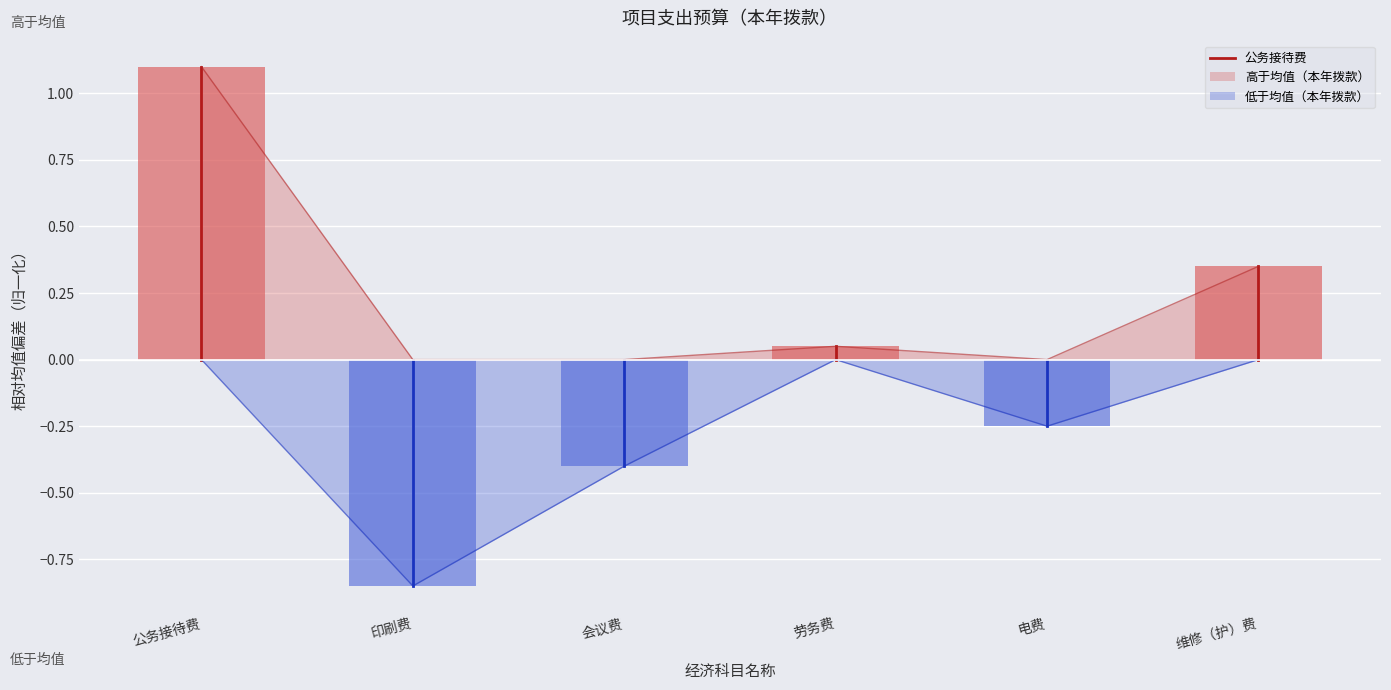

What is the maximum value shown in the chart?

1.1